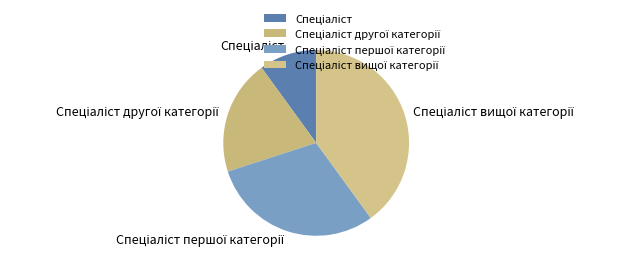

Is there a majority slice in this chart?

No